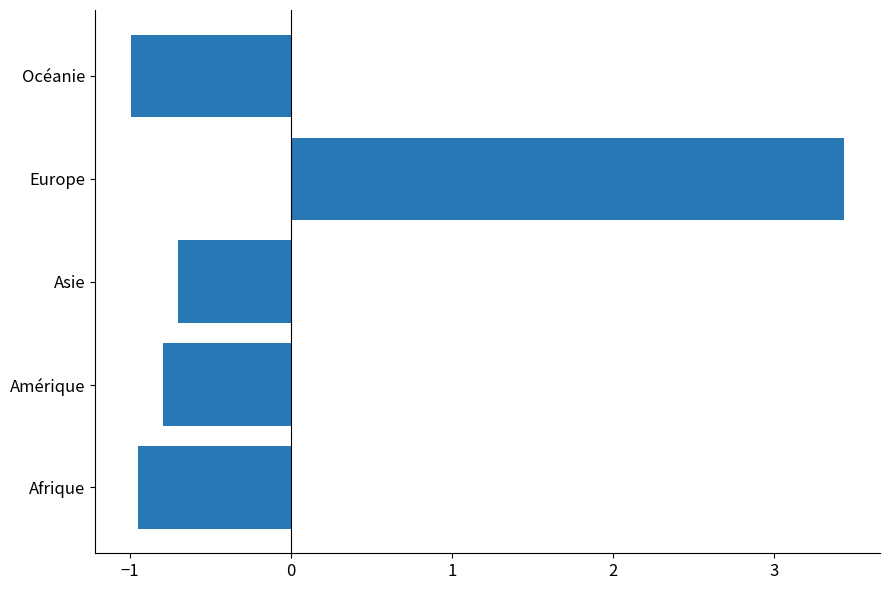

Reading top to bottom, list all the values displayed in this chart.

Océanie=-1.0	Europe=3.4	Asie=-0.7	Amérique=-0.8	Afrique=-0.9